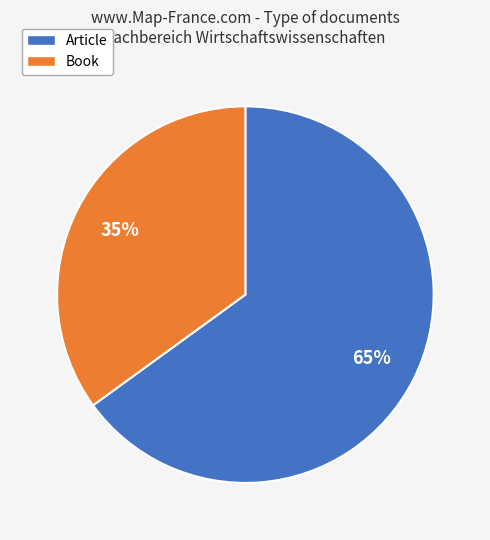

Does Book represent more than half of the total?

No